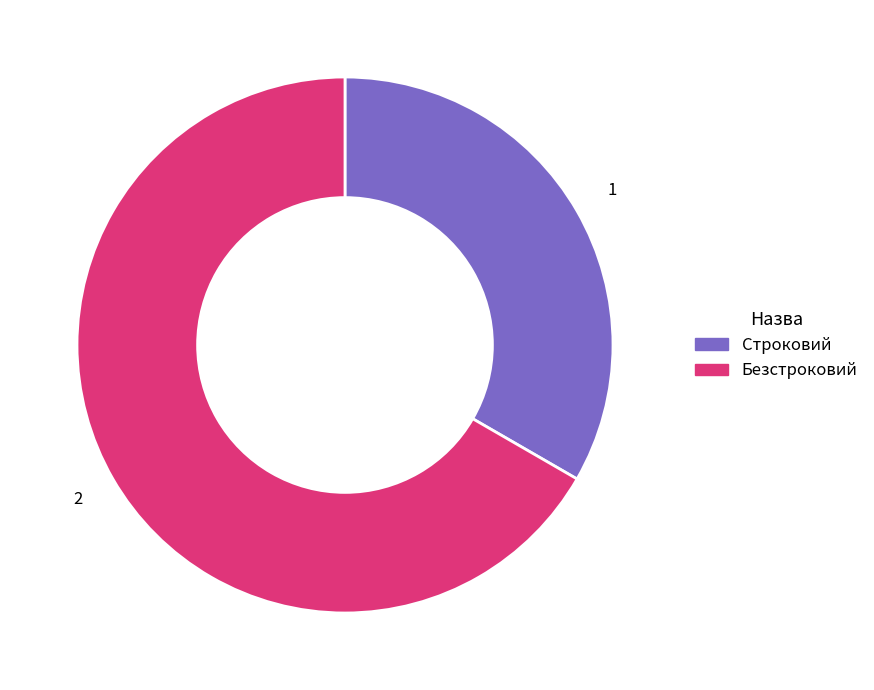

True or false: Безстроковий accounts for 60% of the total.

False